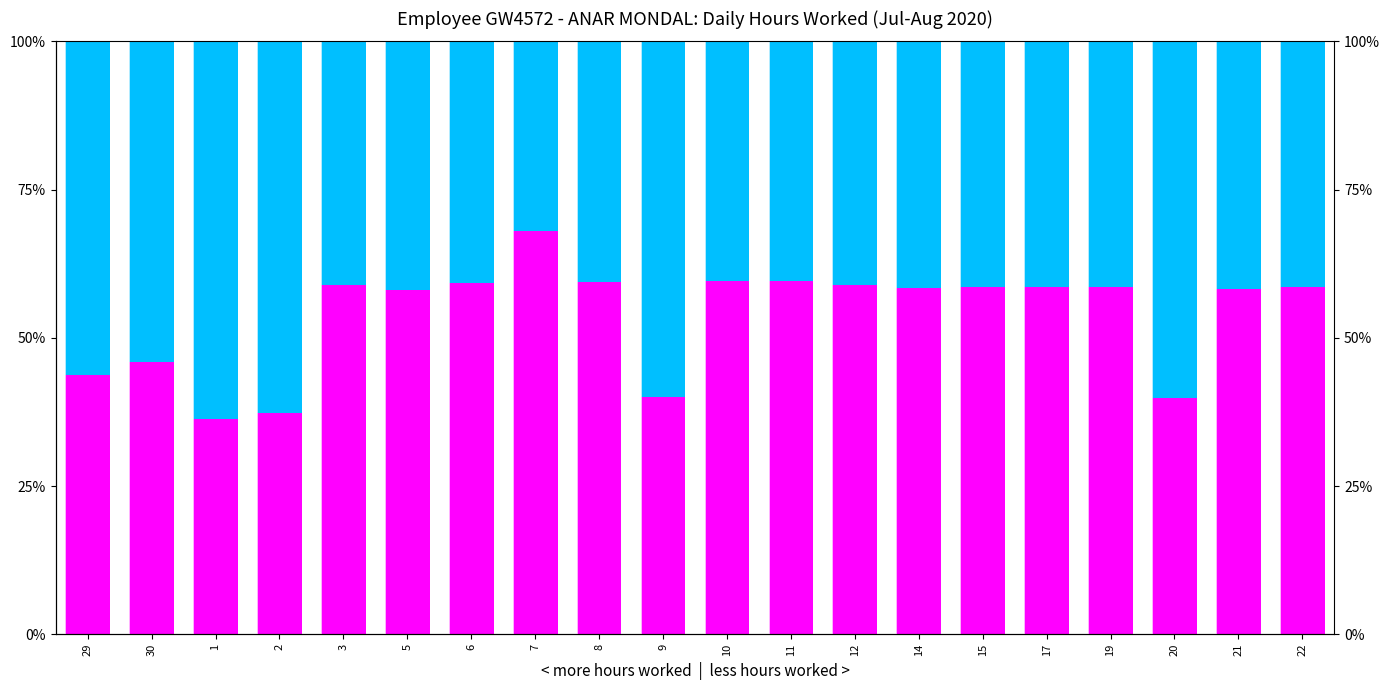

How many values in the Not FSM eligible series are below 41?

5